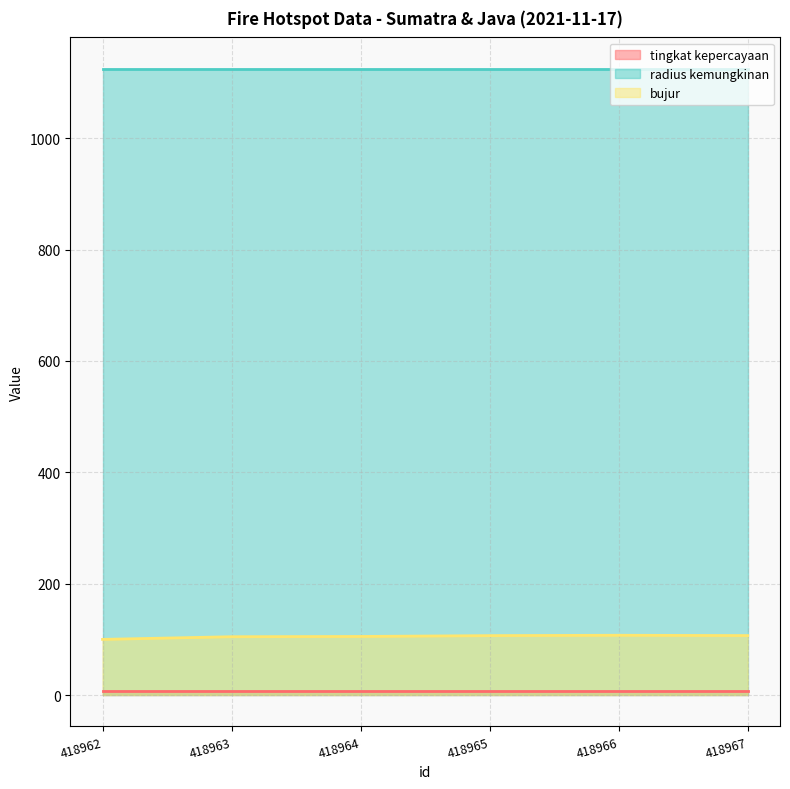

What is the value of the radius kemungkinan point at the 3rd from the left?

1125.0